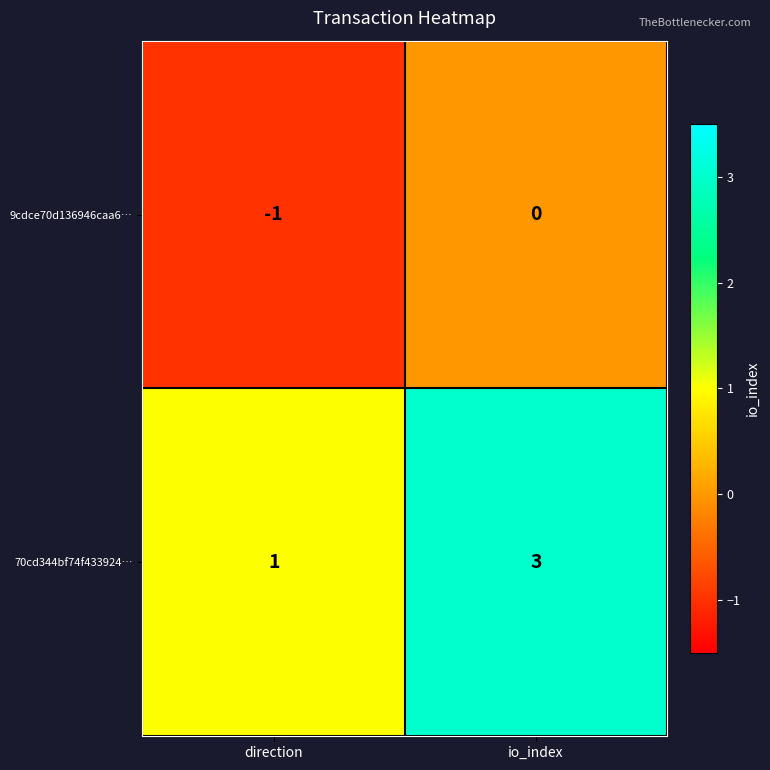

What is the greatest value displayed?

3